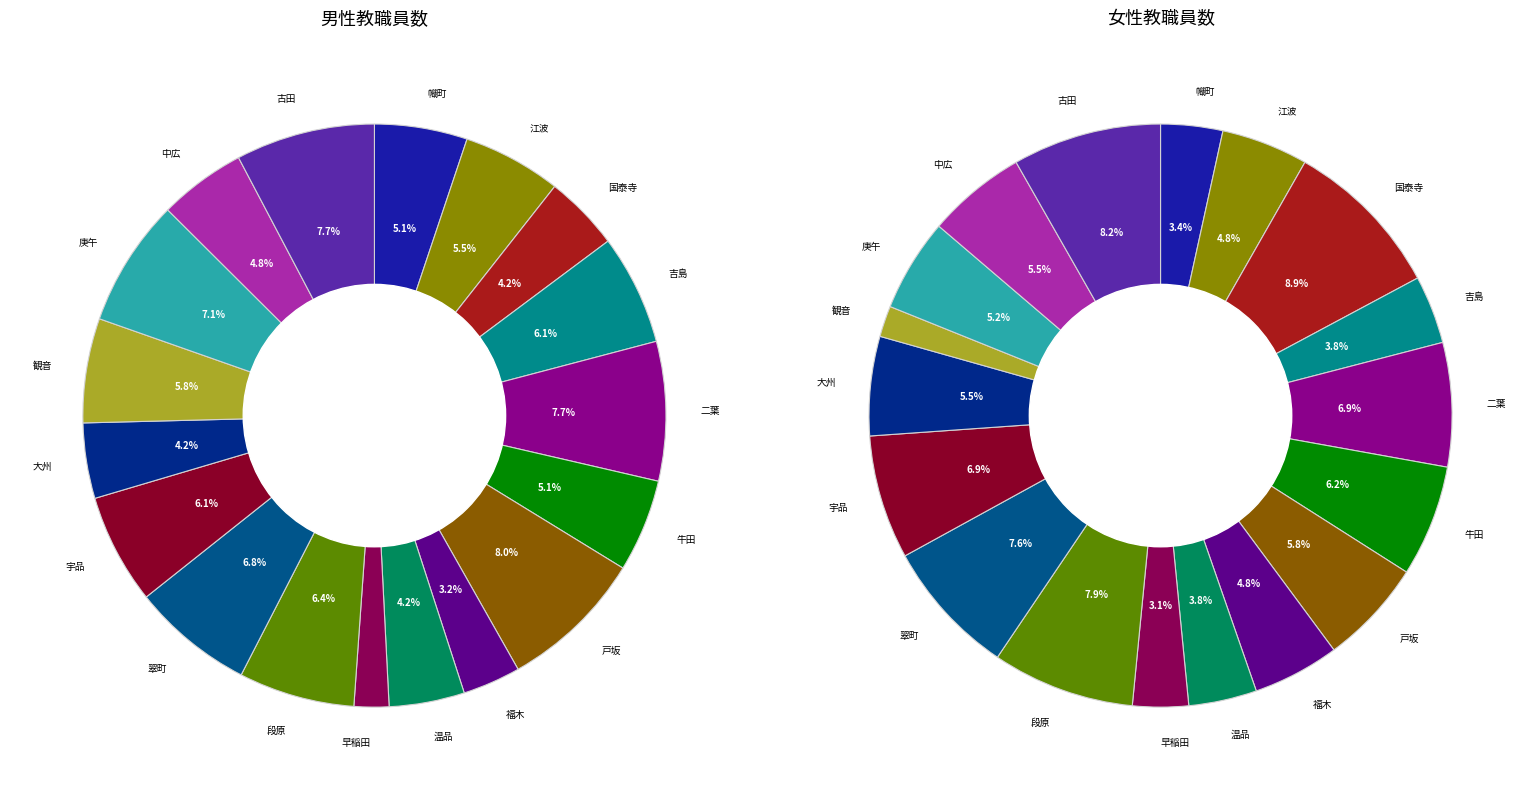

What is the difference between the highest and lowest values at 江波?

3